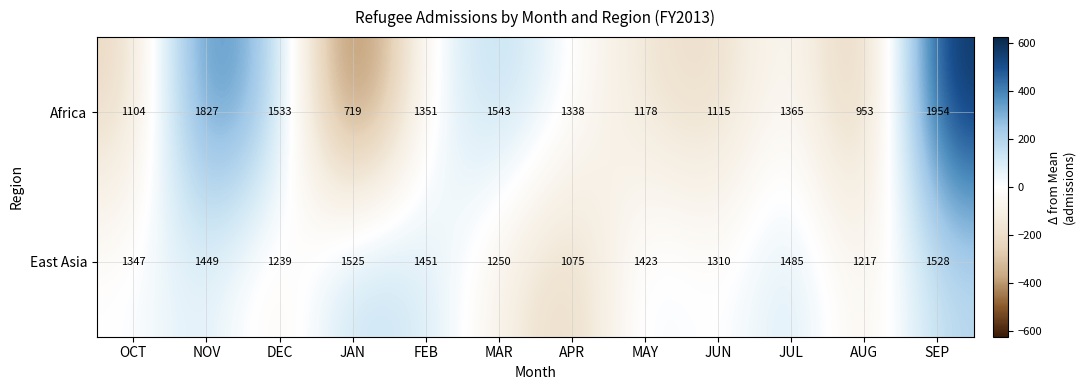

Reading left to right, transcribe all the data shown in this chart.

Africa: 1104	1827	1533	719	1351	1543	1338	1178	1115	1365	953	1954
East Asia: 1347	1449	1239	1525	1451	1250	1075	1423	1310	1485	1217	1528